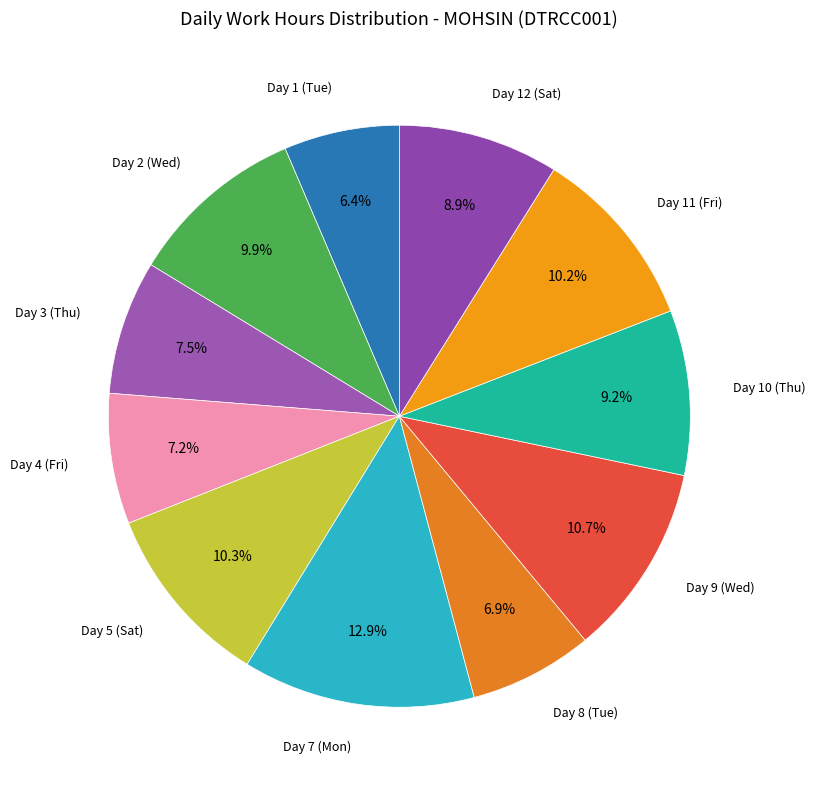

Does Day 5 (Sat) represent more than half of the total?

No